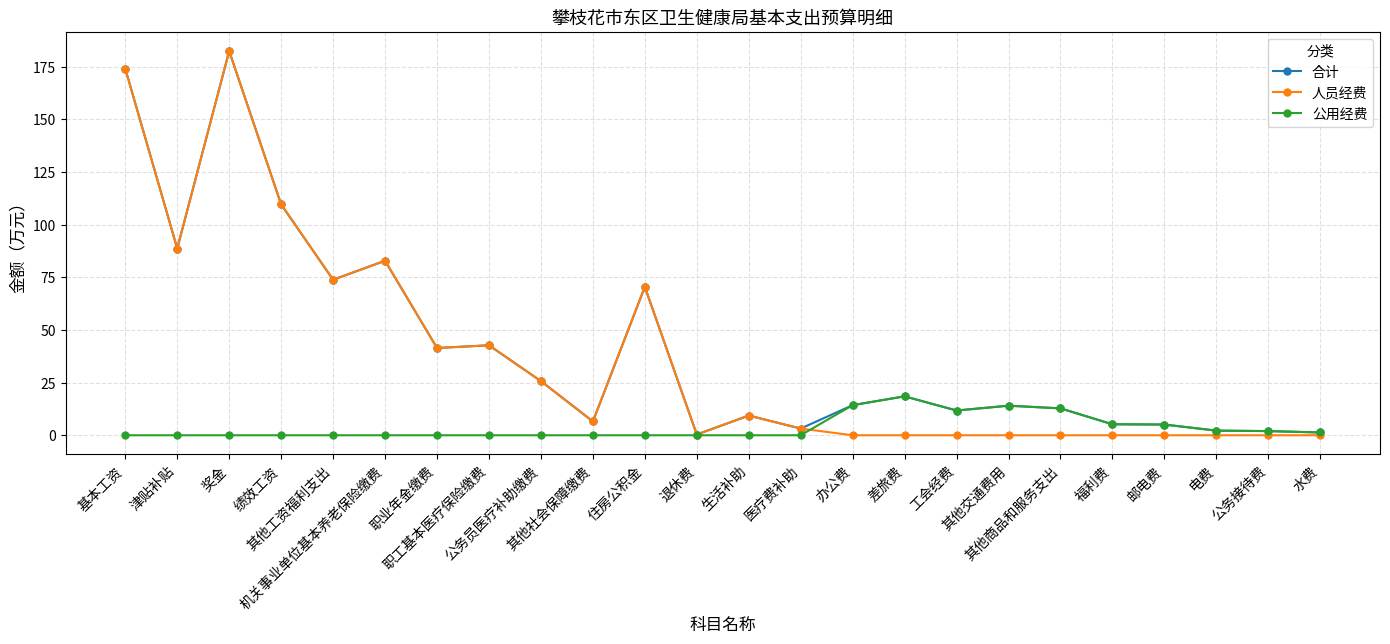

What is the label of the 5th point from the right?

福利费